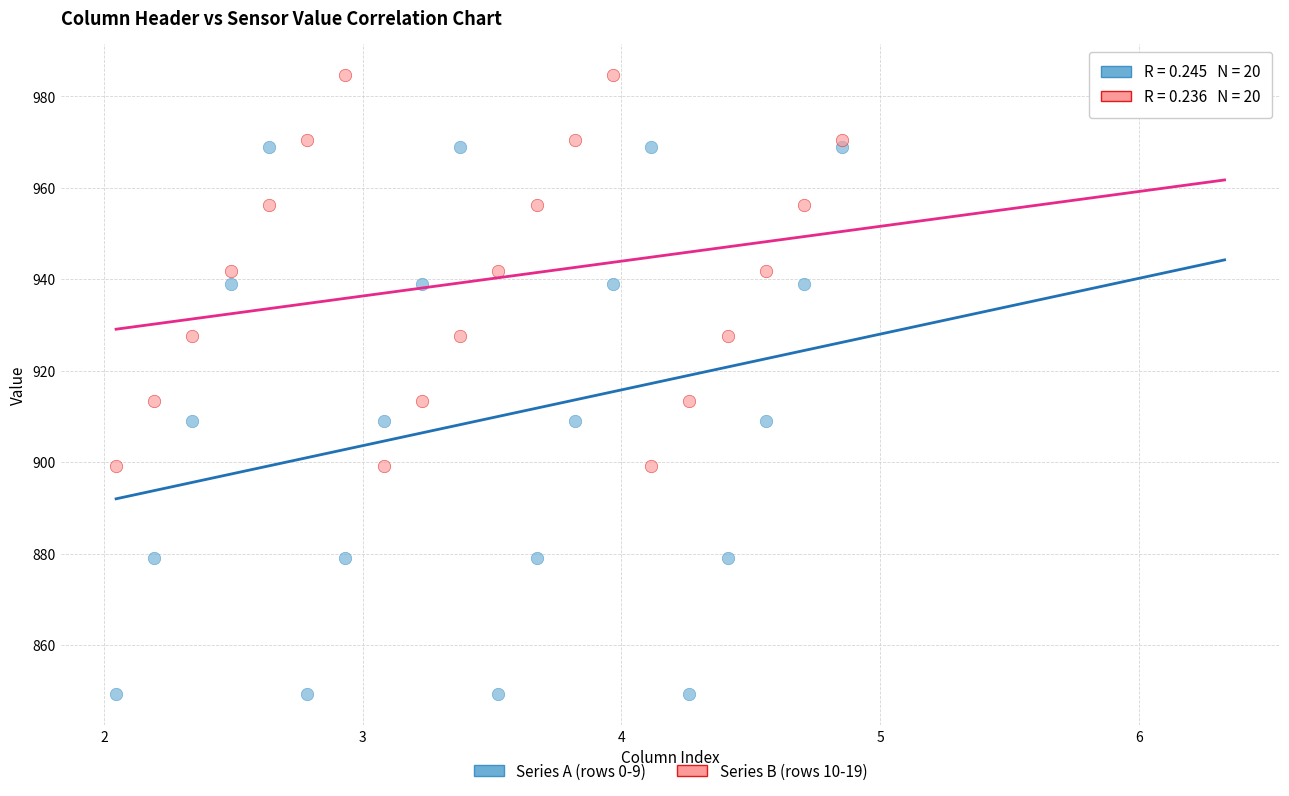

What is the X range (max minus min) for the scatter plot?

2.8